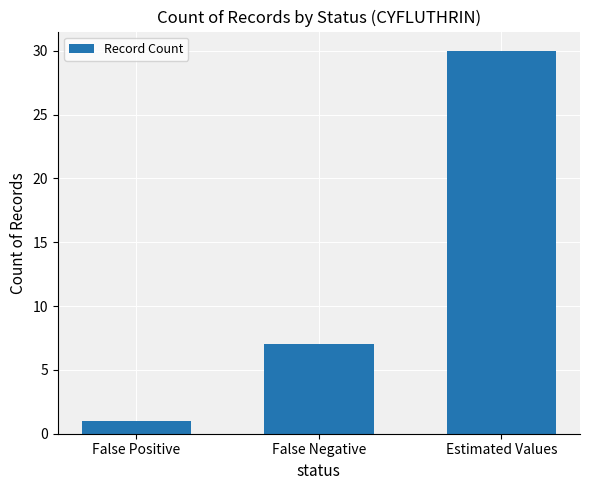

Which category has the lowest value across all series?

False Positive